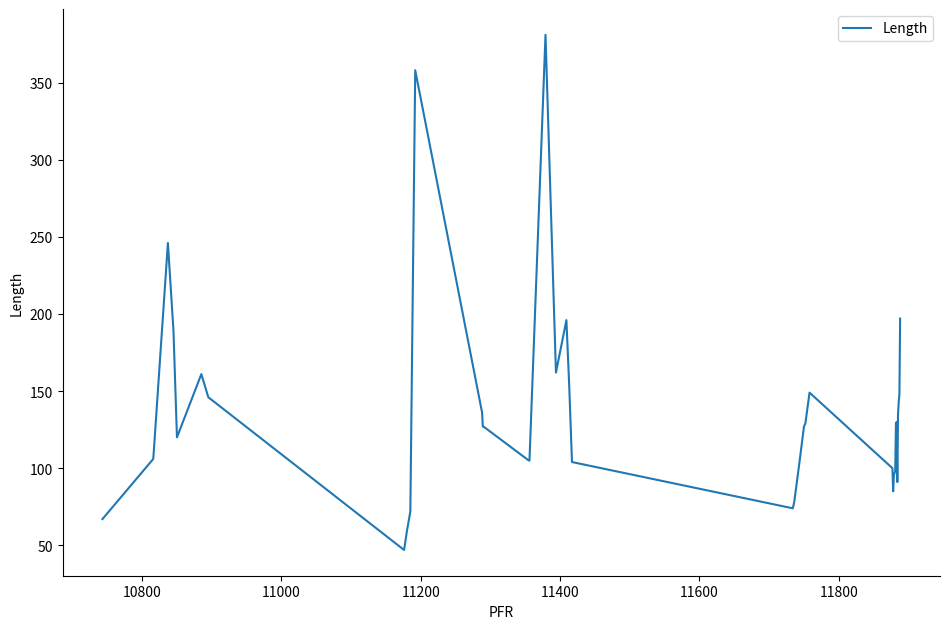

What is the difference between the maximum and second lowest values?

322